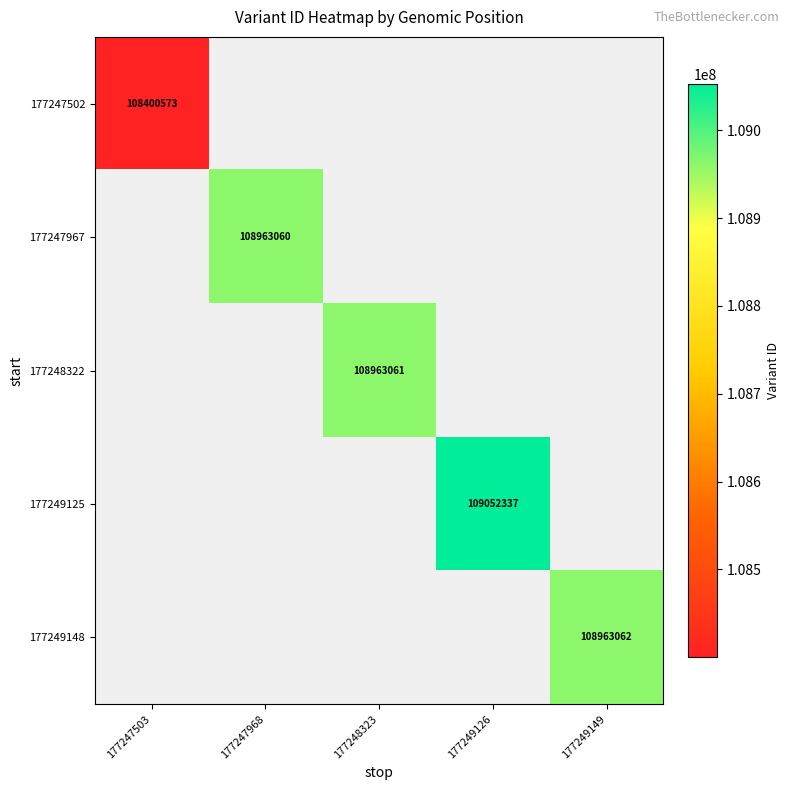

The 177247967 series shows 144983874 at 177247968. True or false?

False